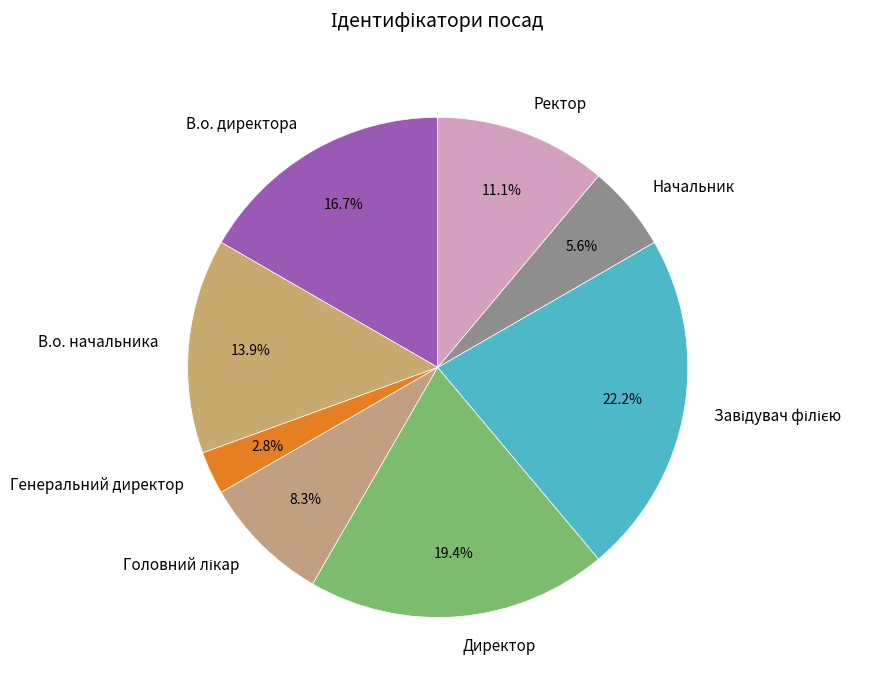

How many slices are in this pie chart?

8